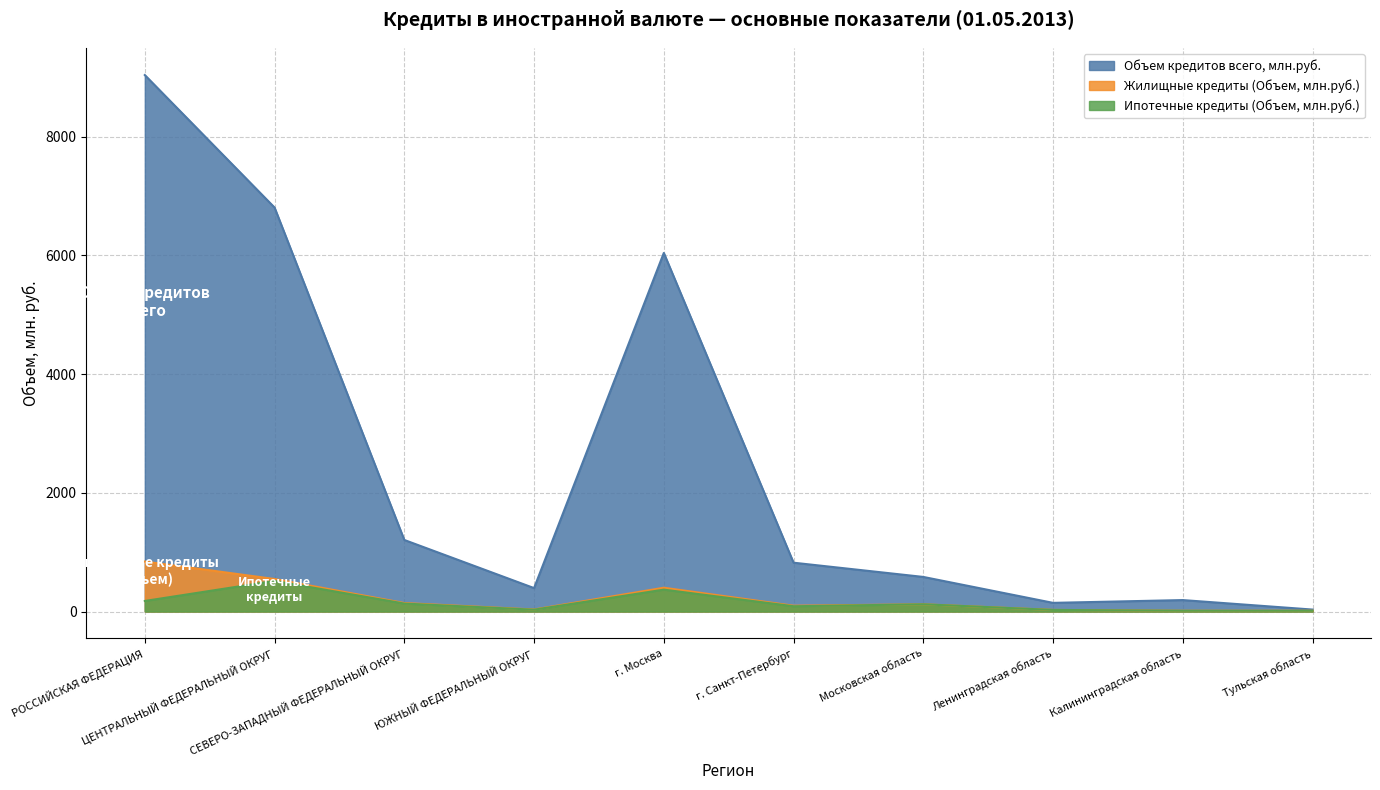

The value of Объем кредитов всего, млн.руб. at г. Санкт-Петербург is 823. True or false?

True